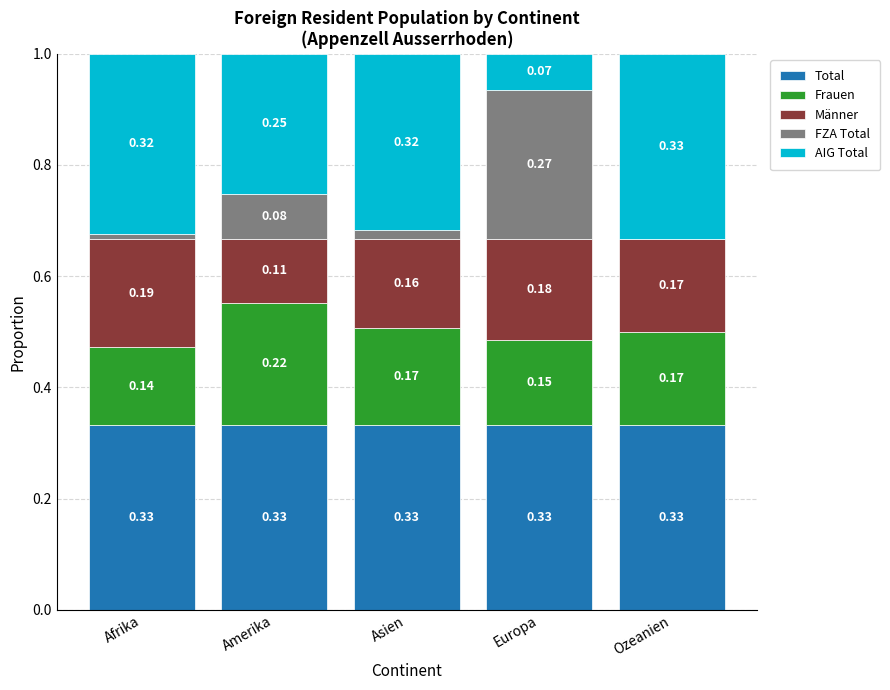

What is the sum of all Total values?

1.7